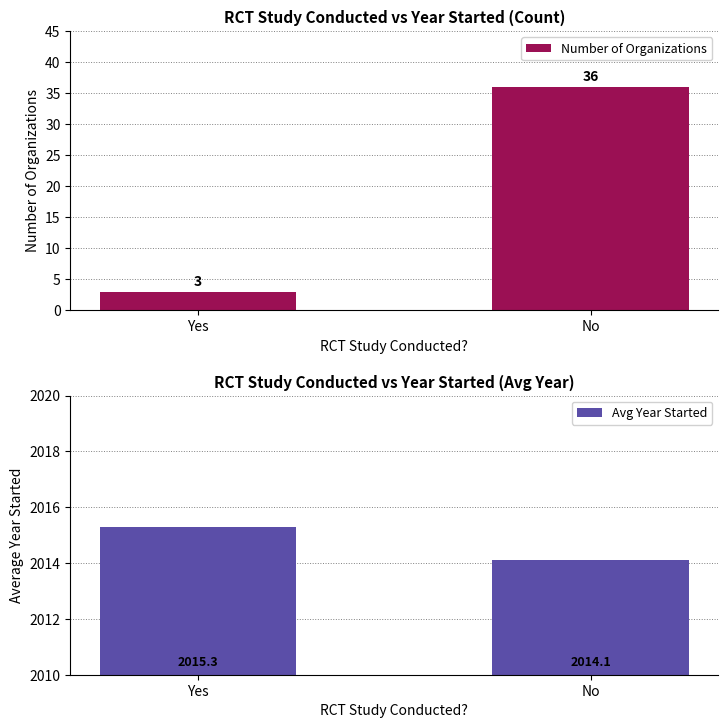

How many groups of bars are there?

2